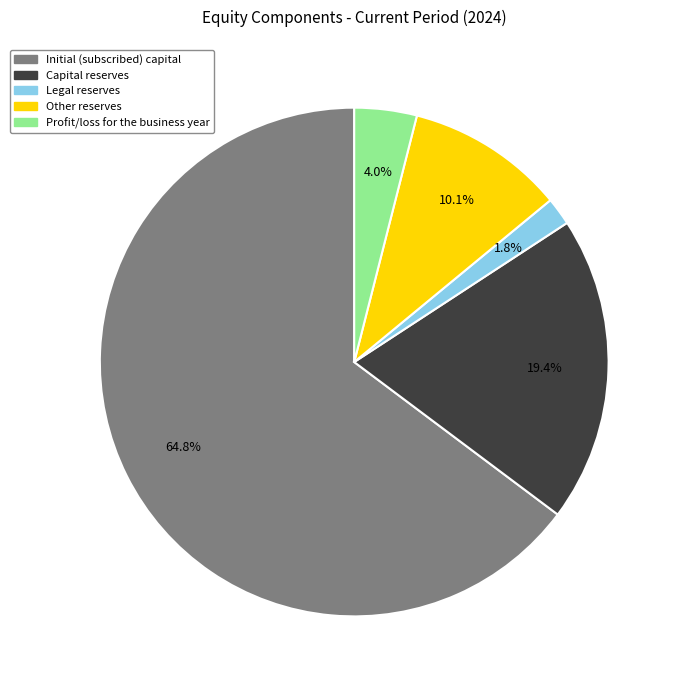

To the nearest percent, what portion does Legal reserves represent?

2%